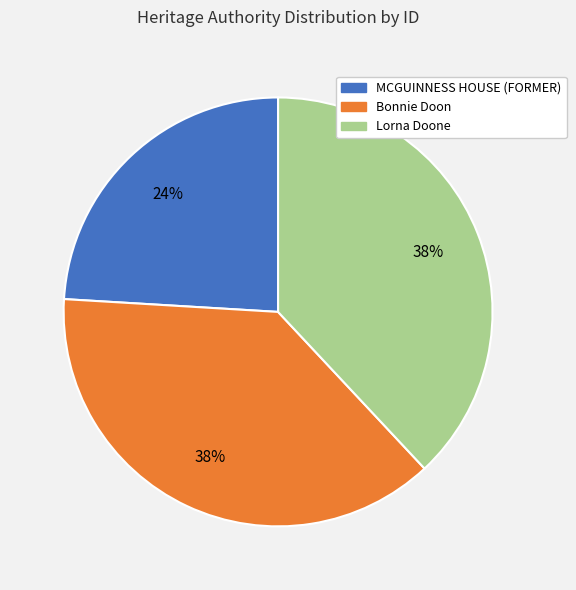

To the nearest percent, what portion does MCGUINNESS HOUSE (FORMER) represent?

24%